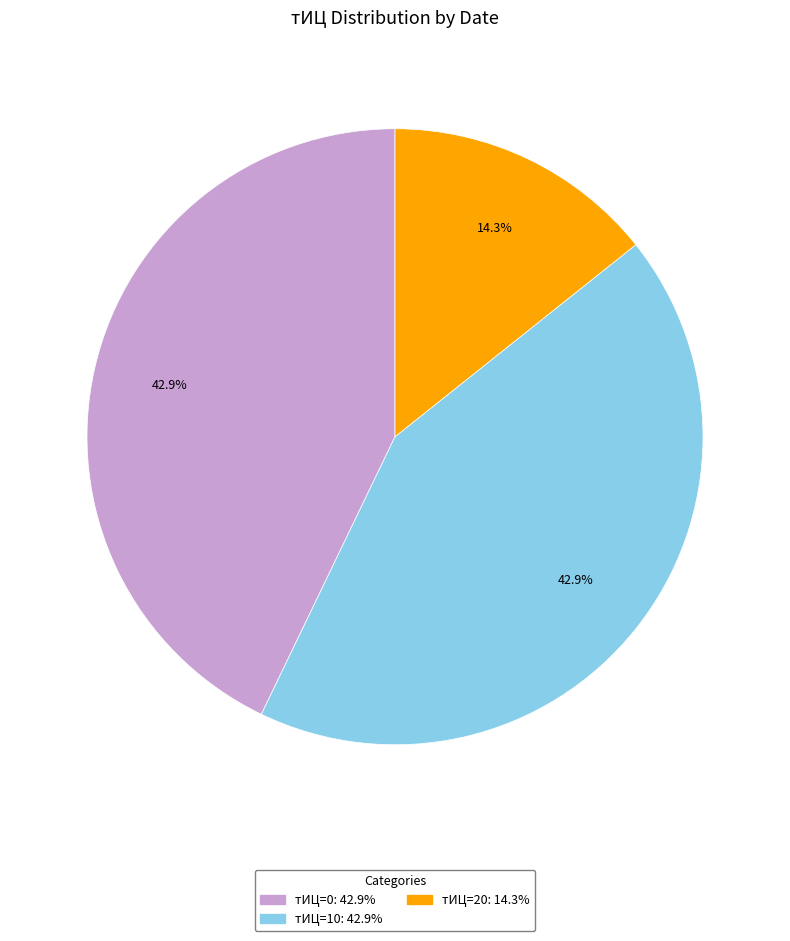

Does any single category account for the majority?

No